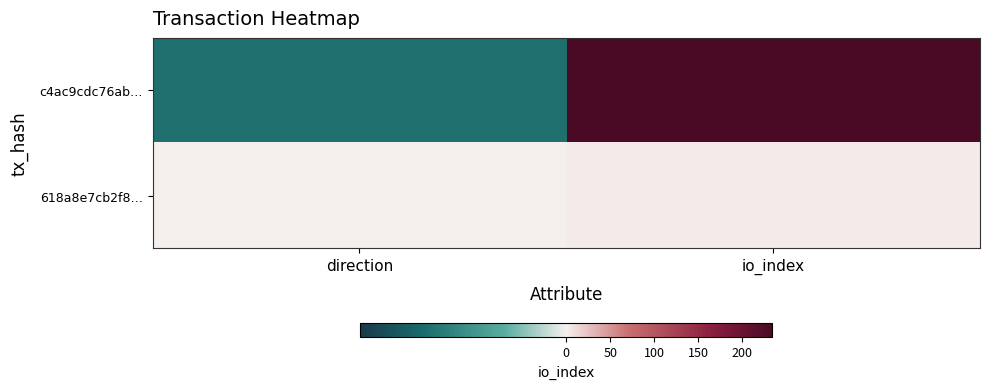

Reading left to right, list all the values displayed in this chart.

c4ac9cdc76ab…: direction=-1	io_index=234
618a8e7cb2f8…: direction=1	io_index=2